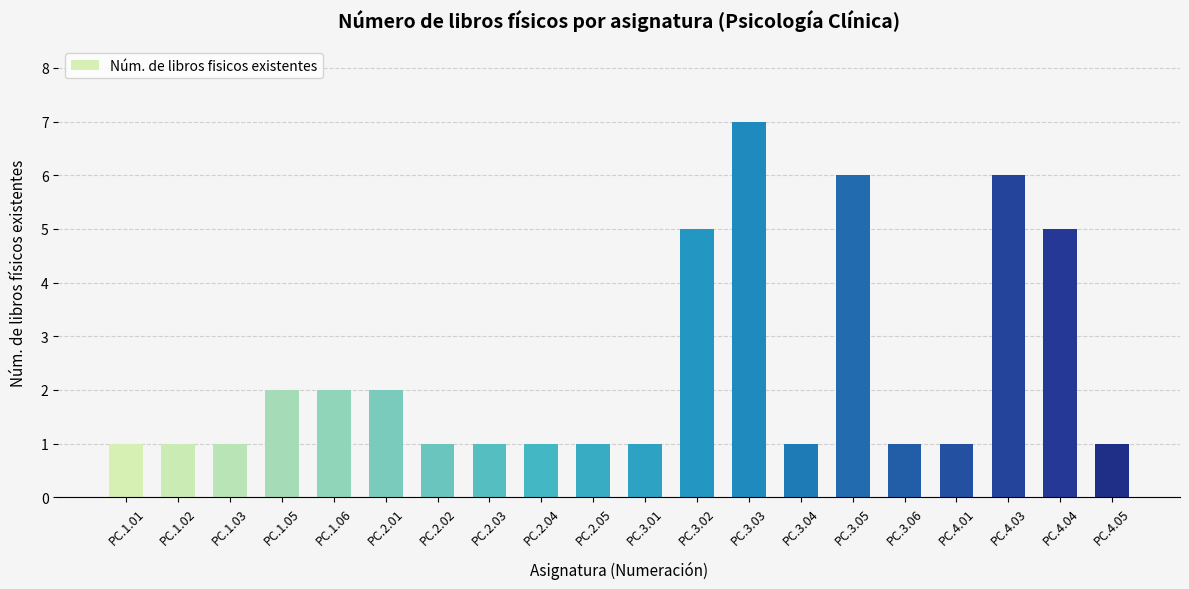

Count the values in the range 1 to 5.

17